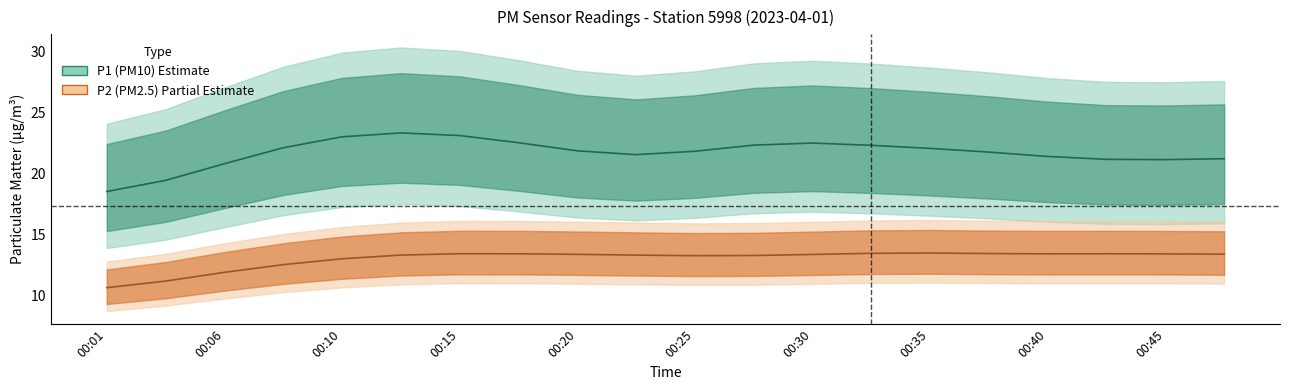

What is the minimum value for P2?

9.2